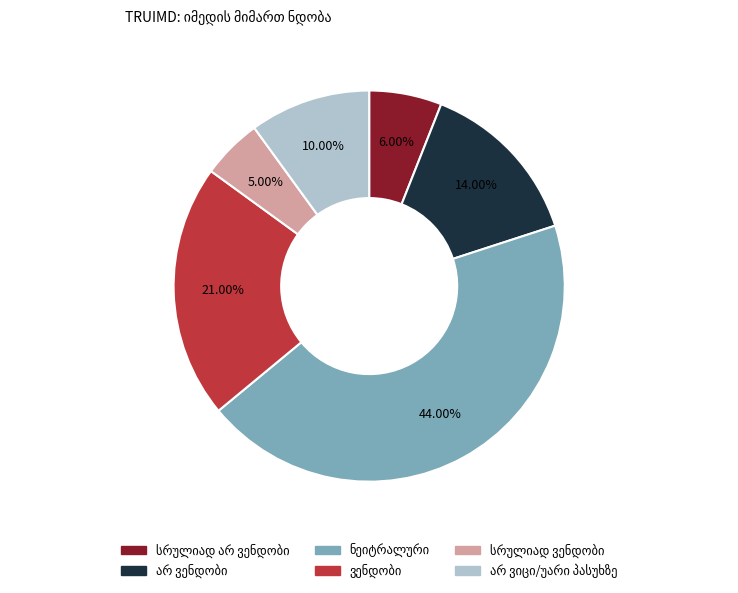

Is there a majority slice in this chart?

No